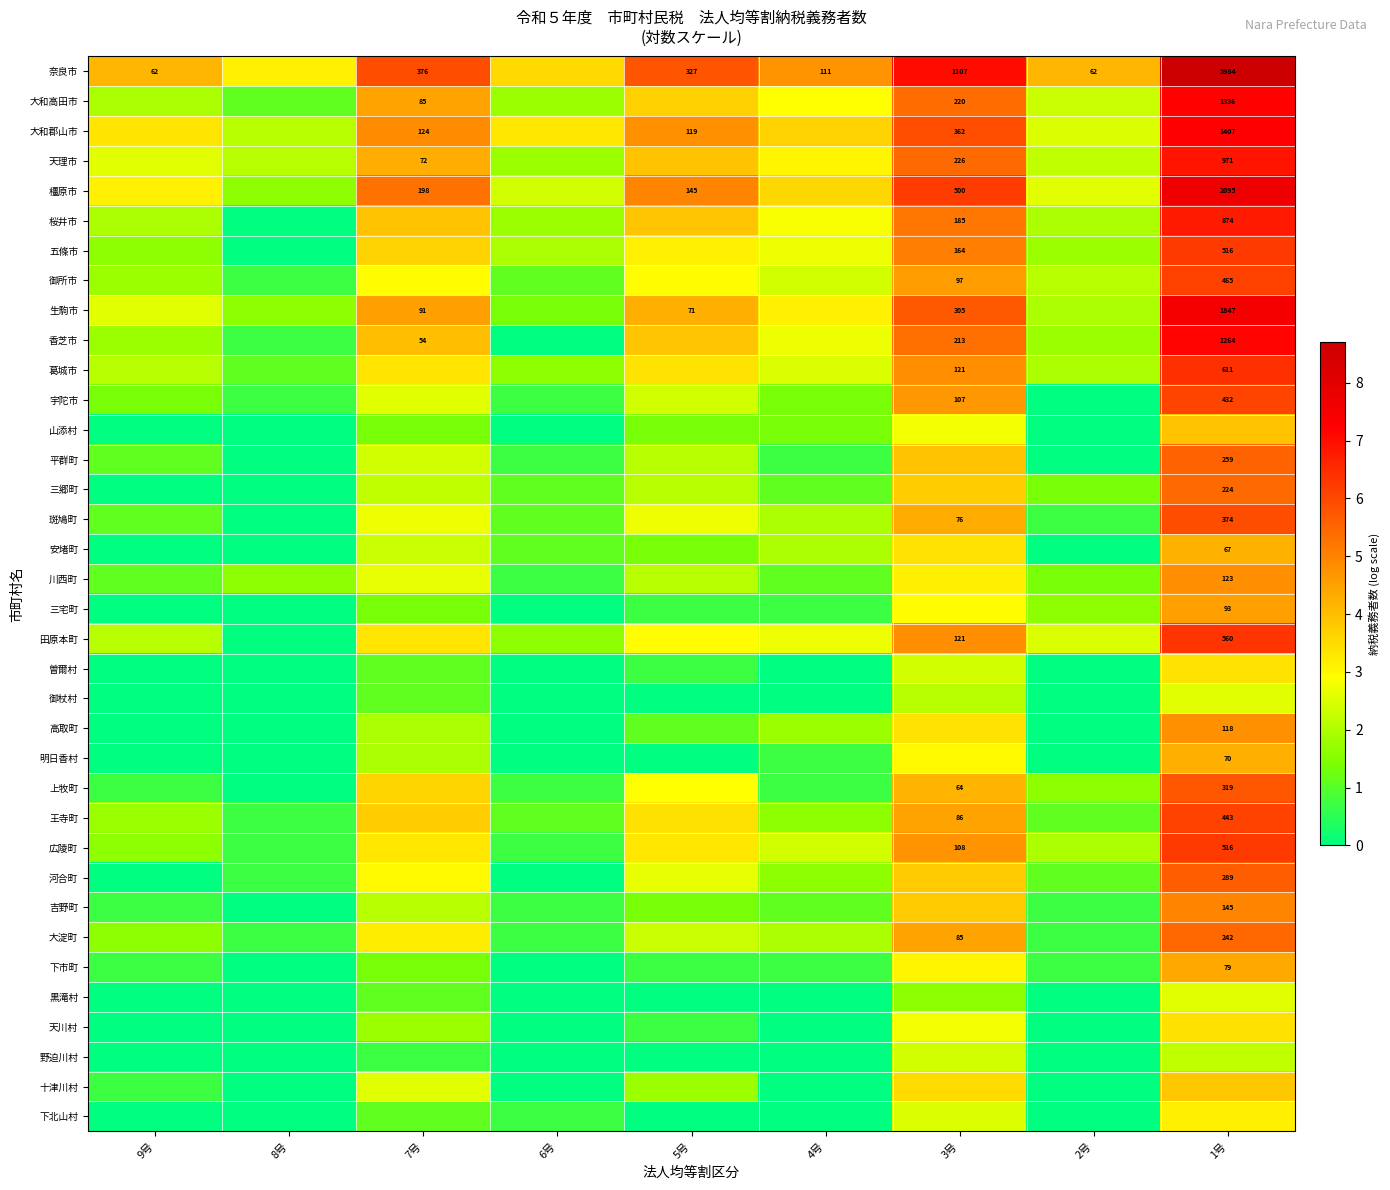

What is the difference between the maximum and minimum values in the 安堵町 series?

4.2